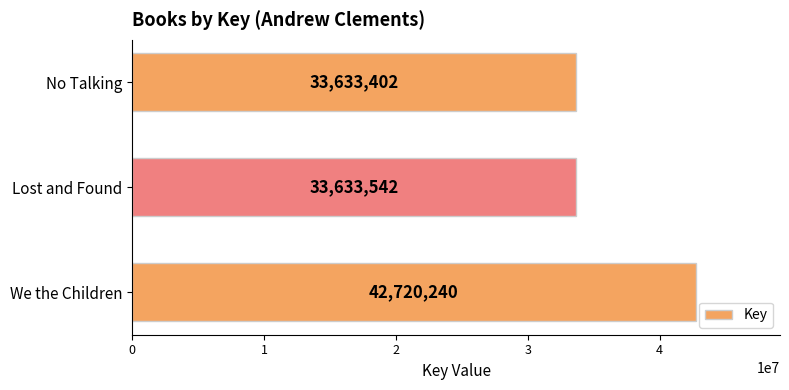

What is the ratio of the value at Lost and Found to the value at We the Children?

0.8